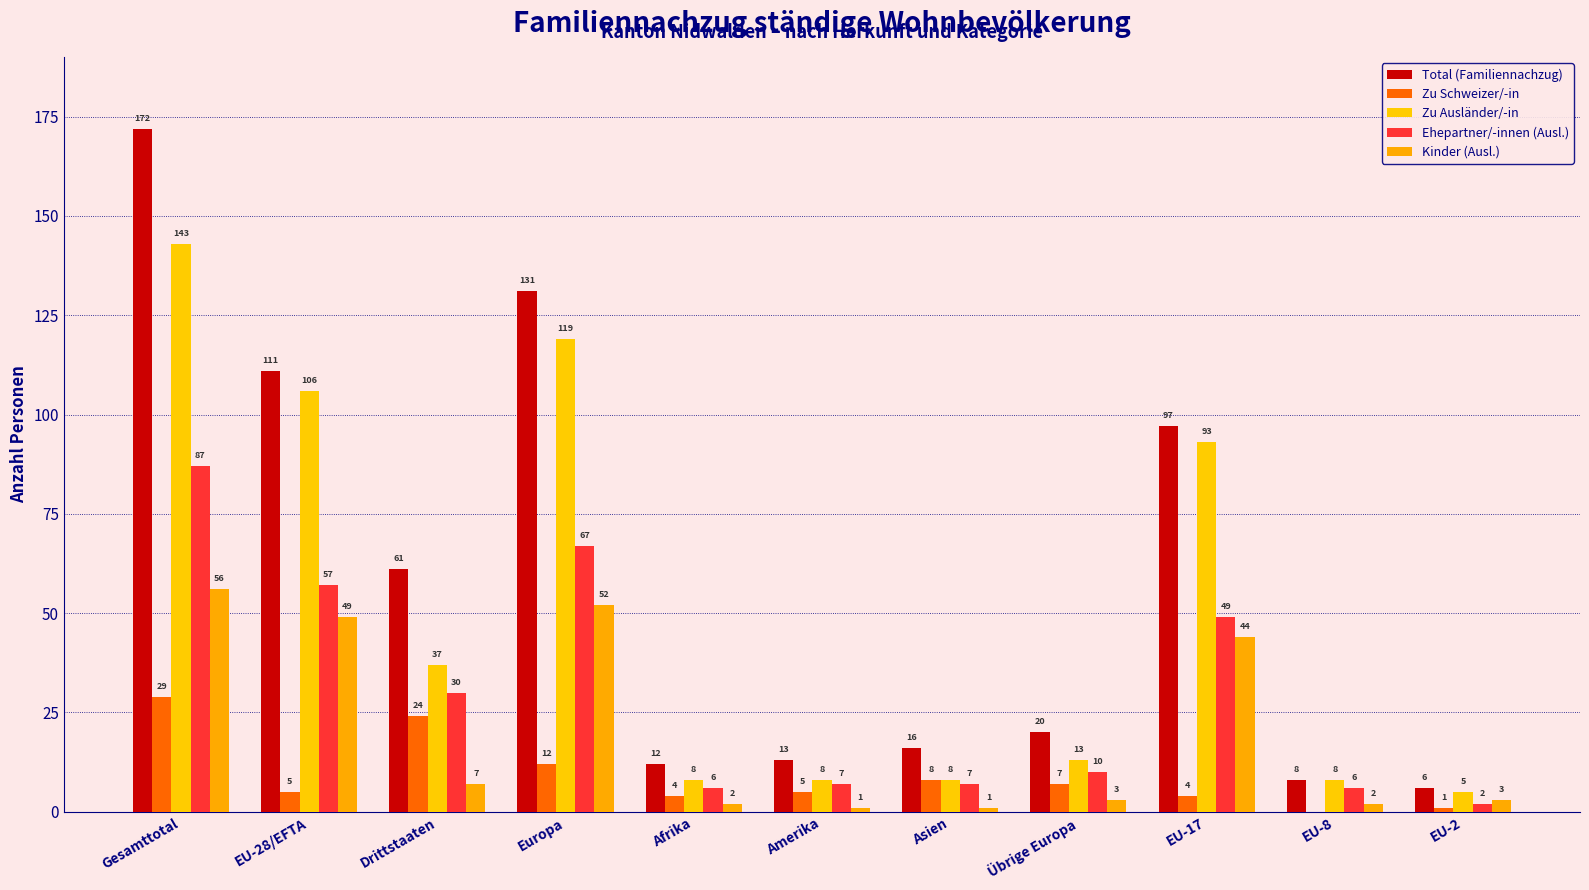

What is the difference between the second highest and second lowest values in the Kinder (Ausl.) series?

51